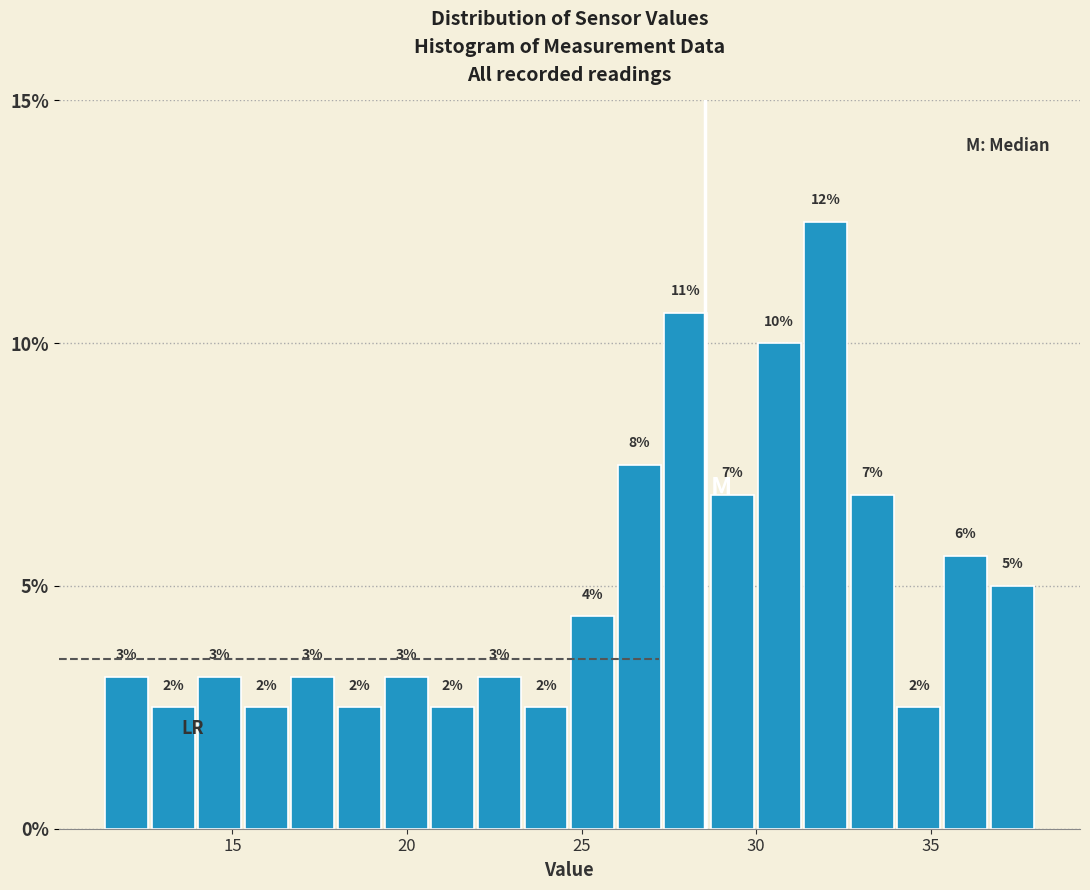

Read against the x-axis, roughly where is the centre of the tallest bar?

32.0